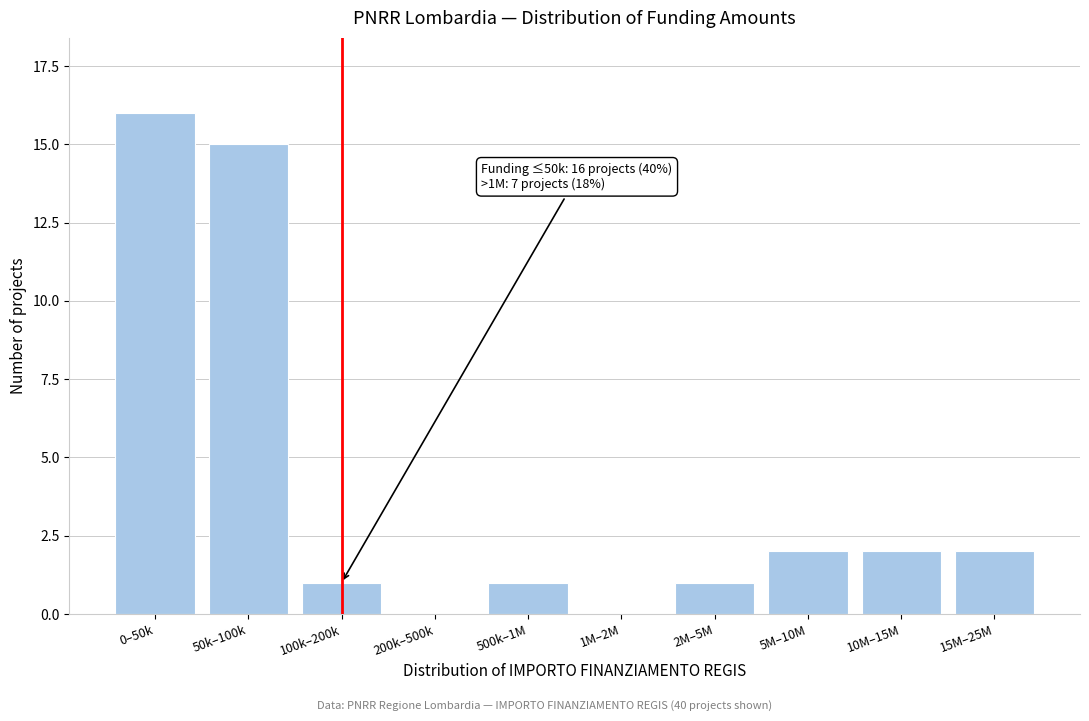

Reading left to right, what are all the values shown in this chart?

0–50k=16	50k–100k=15	100k–200k=1	200k–500k=0	500k–1M=1	1M–2M=0	2M–5M=1	5M–10M=2	10M–15M=2	15M–25M=2